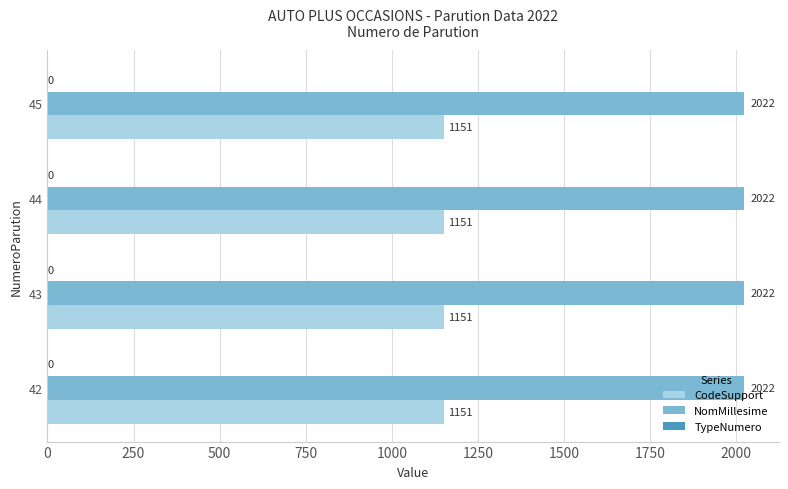

List the series in order of their overall mean, lowest first.

CodeSupport, NomMillesime